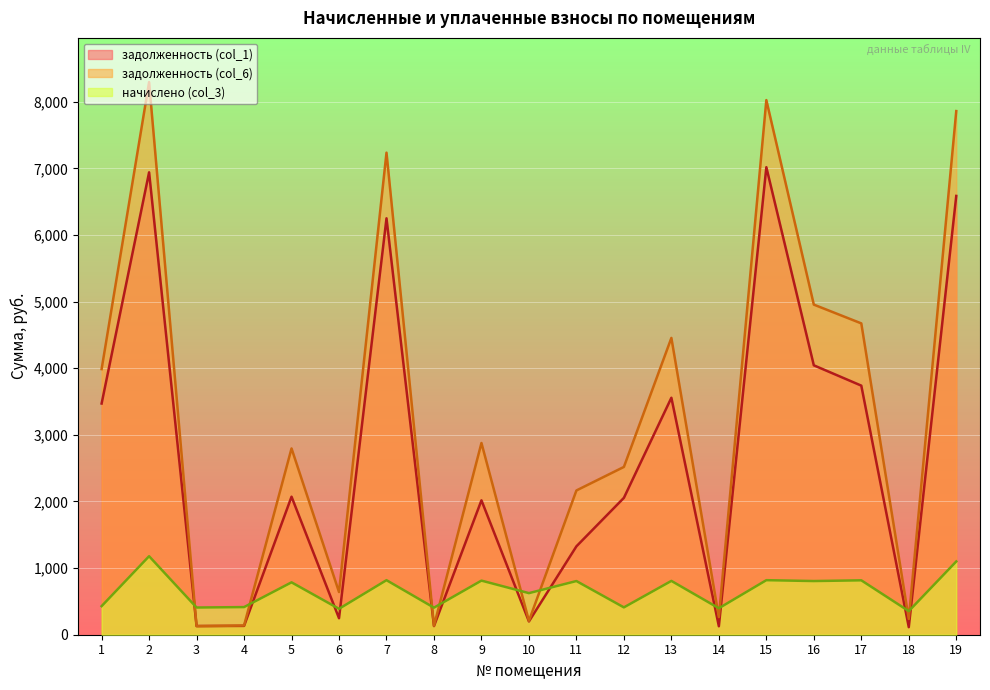

Where do начислено (col_3) and задолженность (col_1) first cross each other?

2 and 3